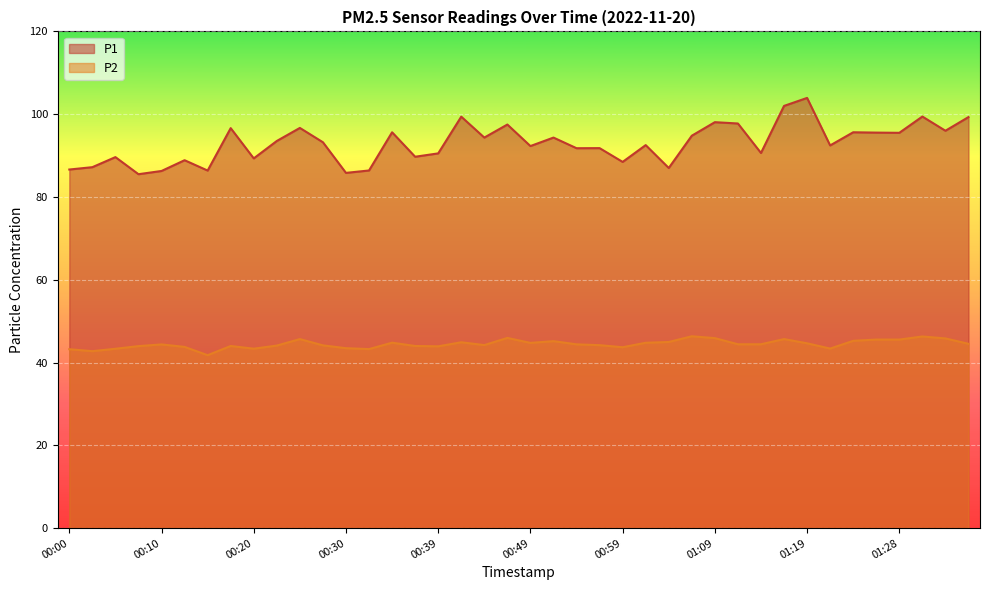

What is the difference between the maximum and minimum values in the P2 series?

4.6